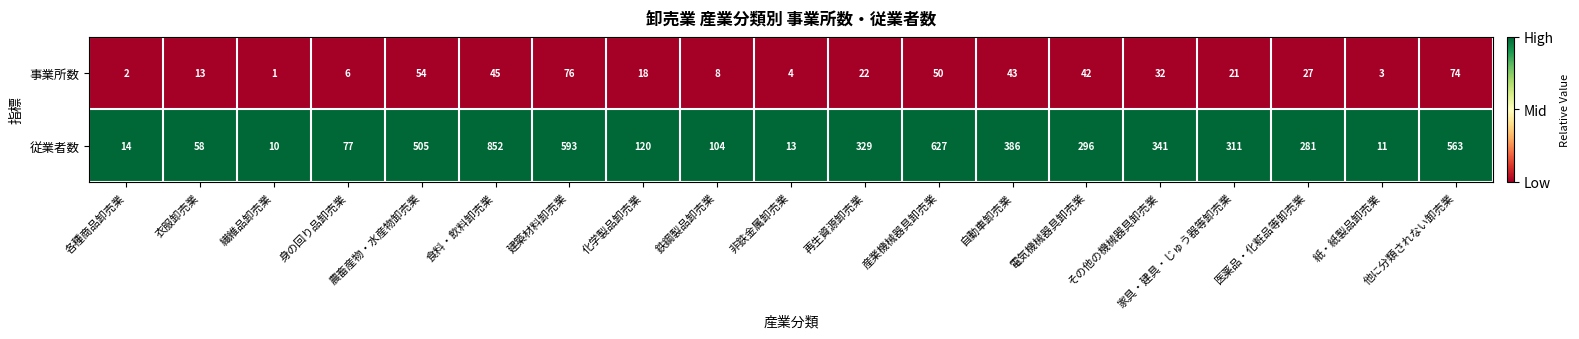

The 事業所数 series shows 1 at 各種商品卸売業. True or false?

False